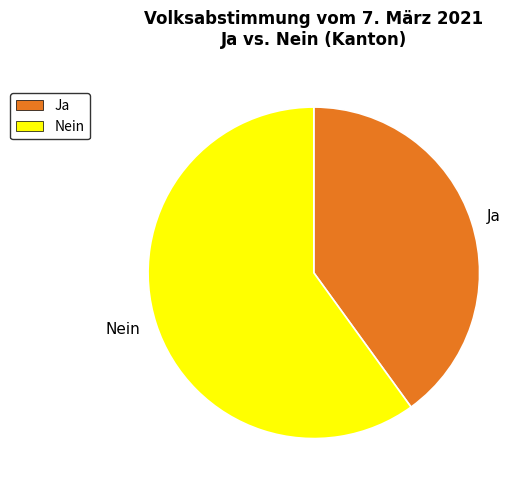

Is there any slice that represents more than half of the pie?

Yes